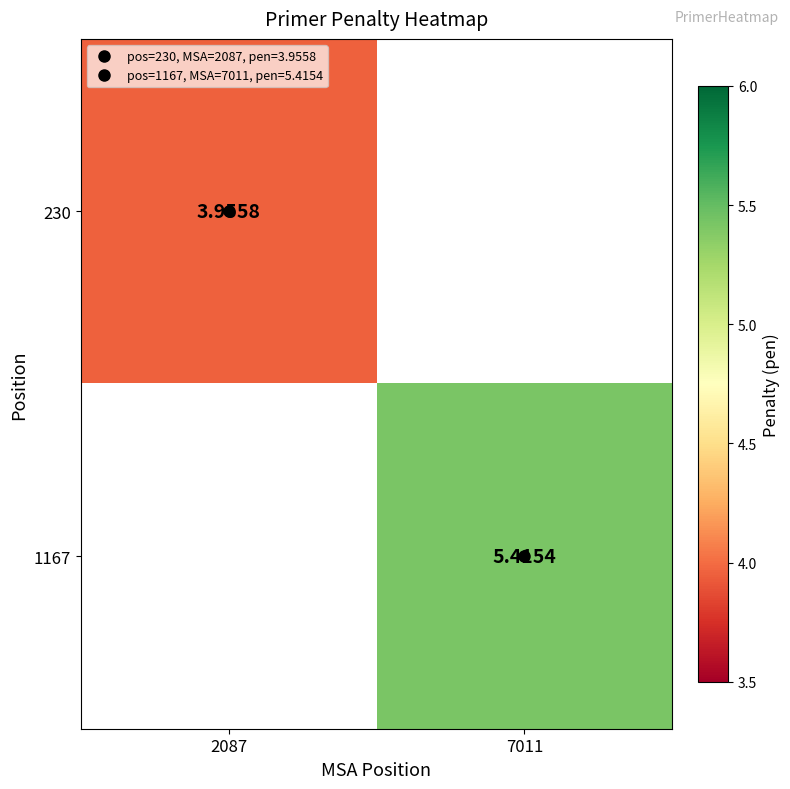

At which label is 230 closest to 3?

2087